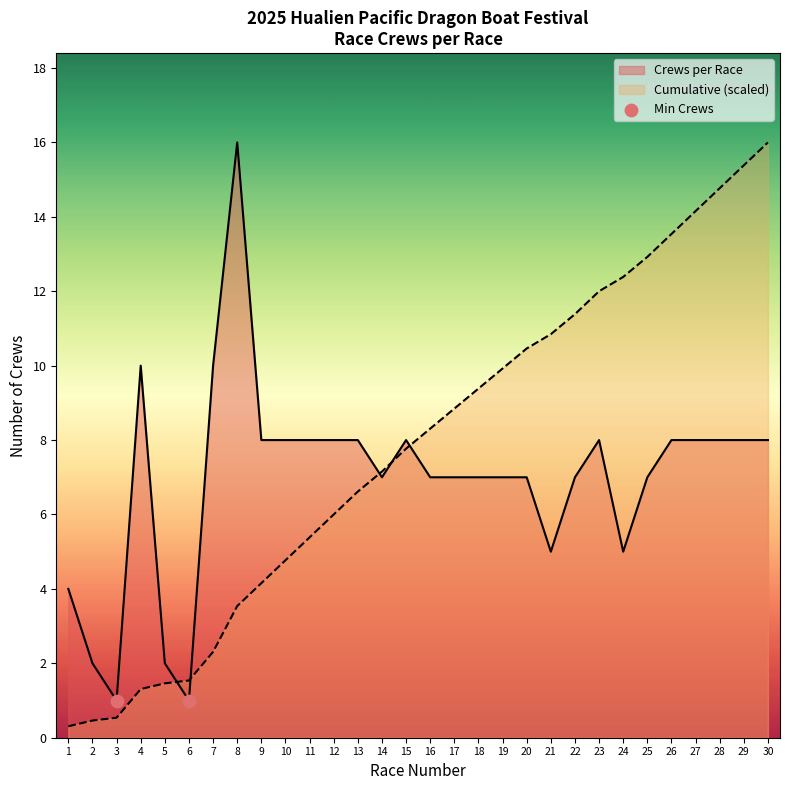

Between 20 and 18, which is larger?

20